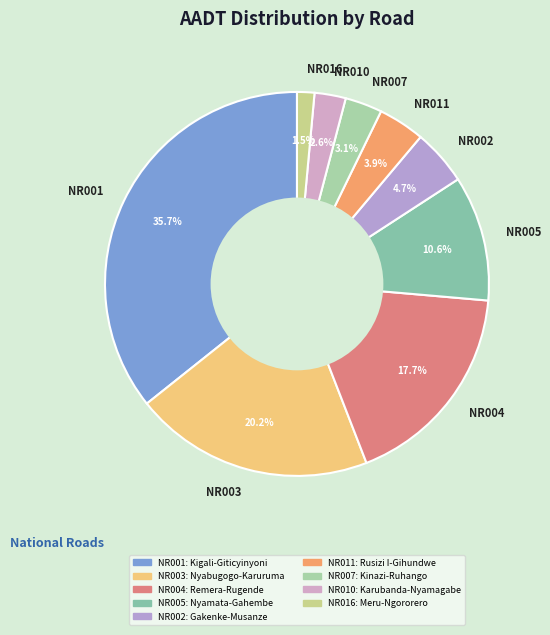

Is there any slice that represents more than half of the pie?

No